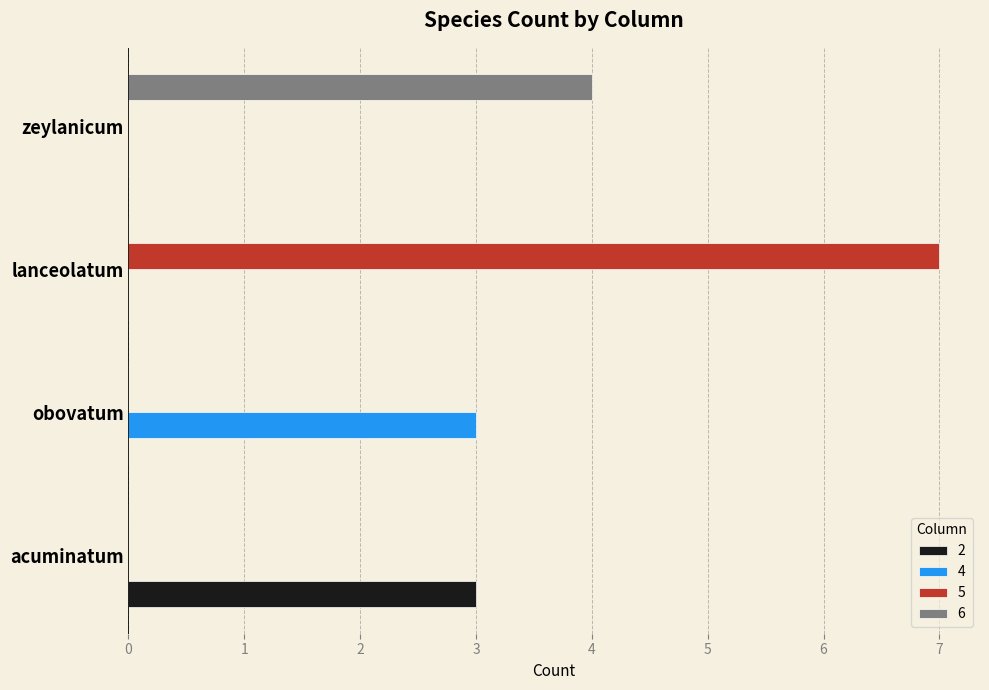

True or false: 5 has a value of -4 at obovatum.

False